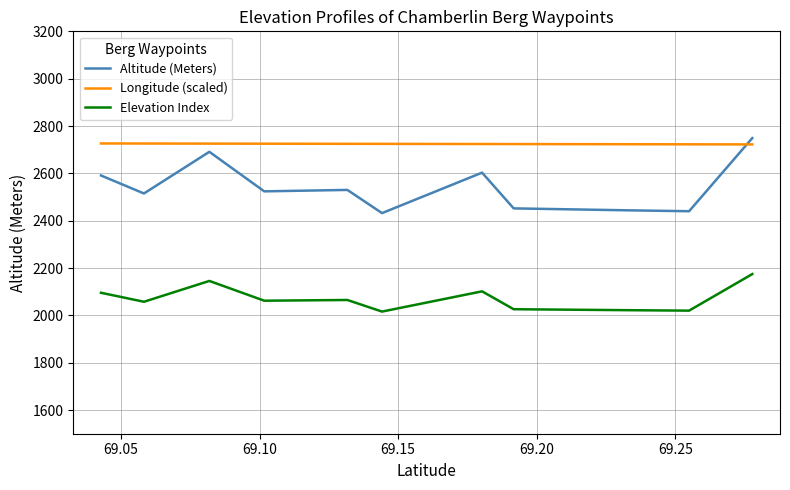

True or false: Altitude (Meters) and Elevation Index intersect in this chart.

False